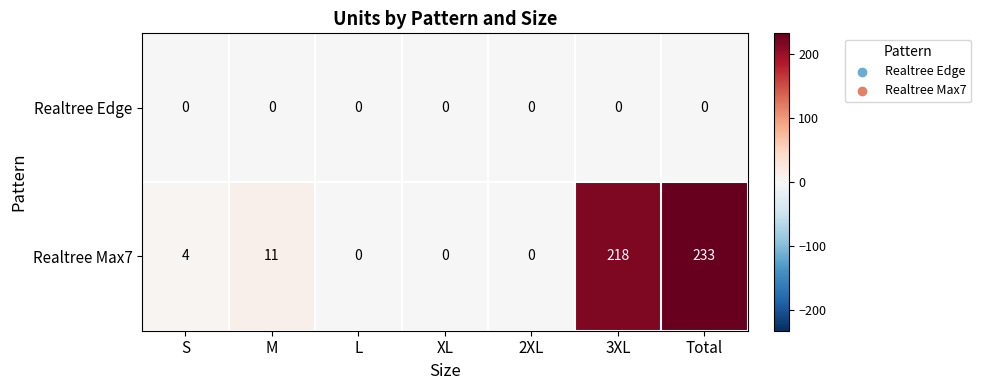

What is the difference between the second highest and minimum values in the Realtree Max7 series?

218